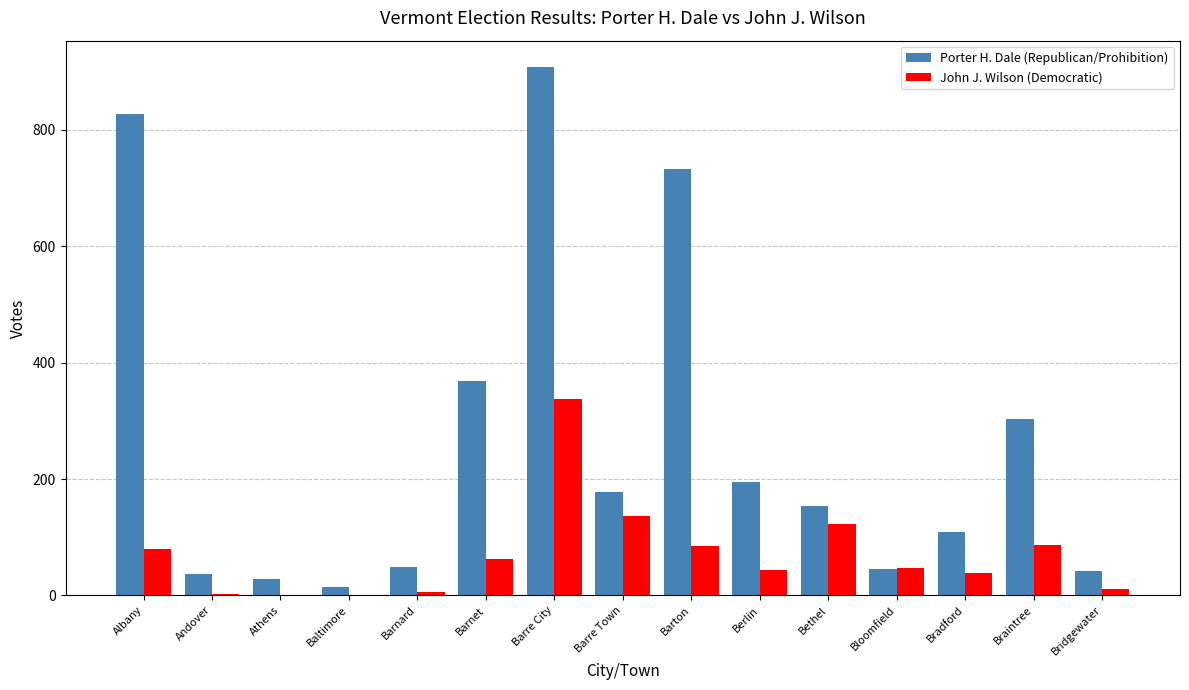

At which category does the chart reach its peak across all series?

Barre City